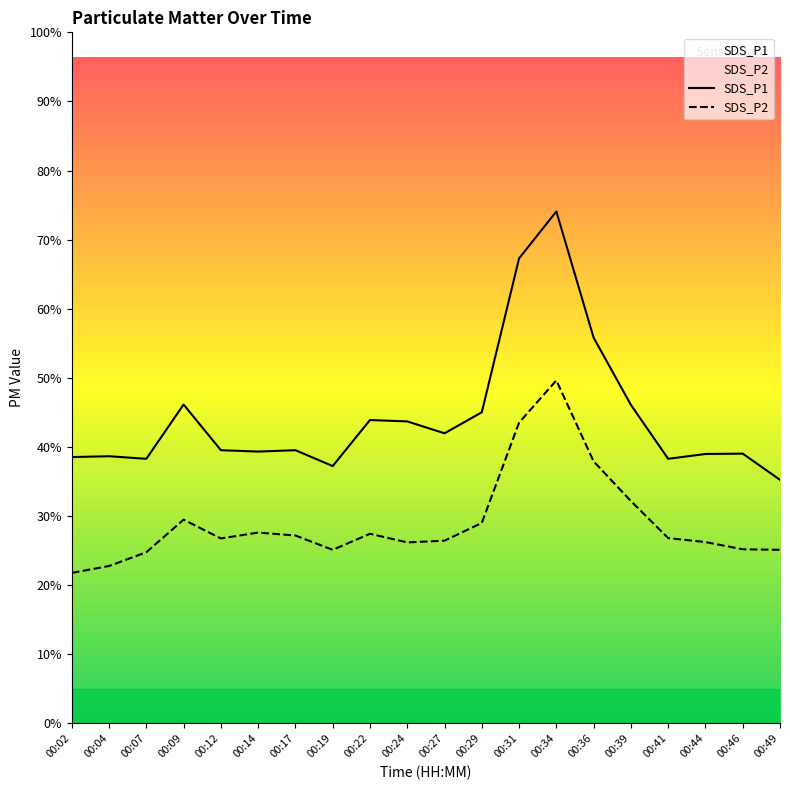

How many data points does each series have?

20